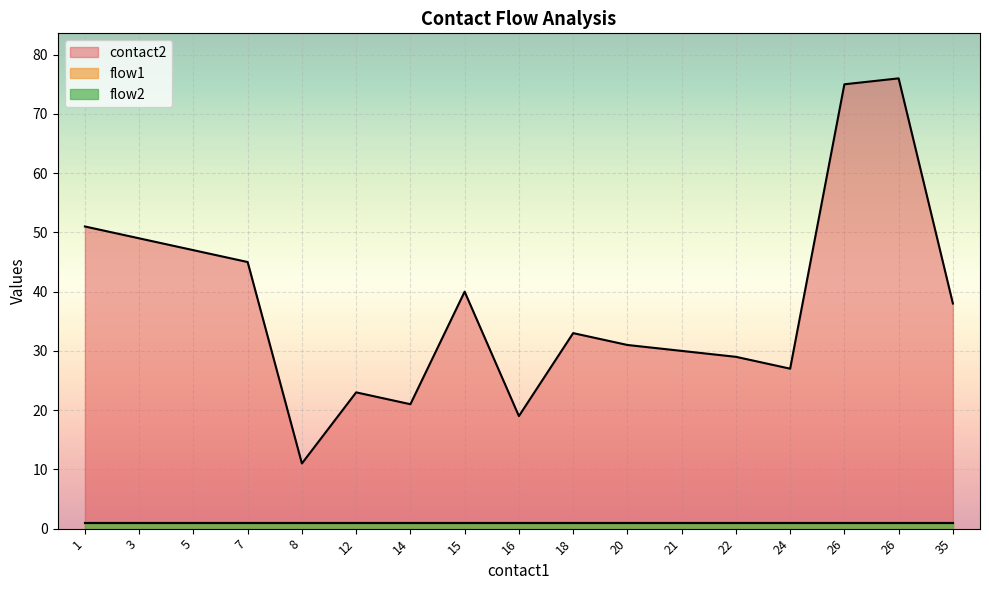

Rank the series at 7 from highest to lowest value.

contact2, flow1, flow2